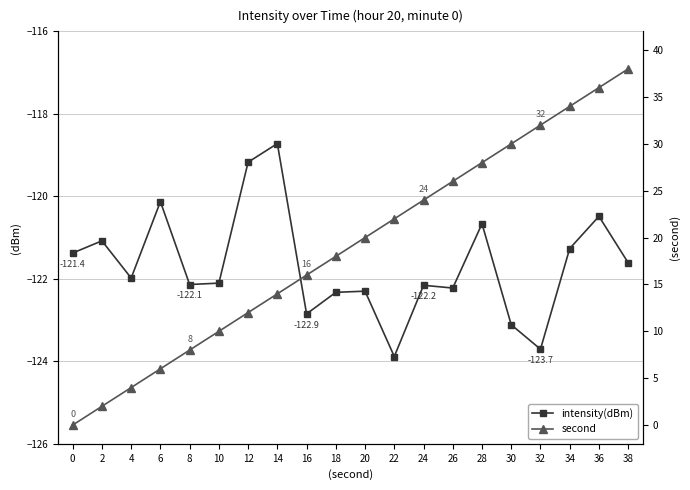

What is the value of the second point at the 15th from the left?

28.0